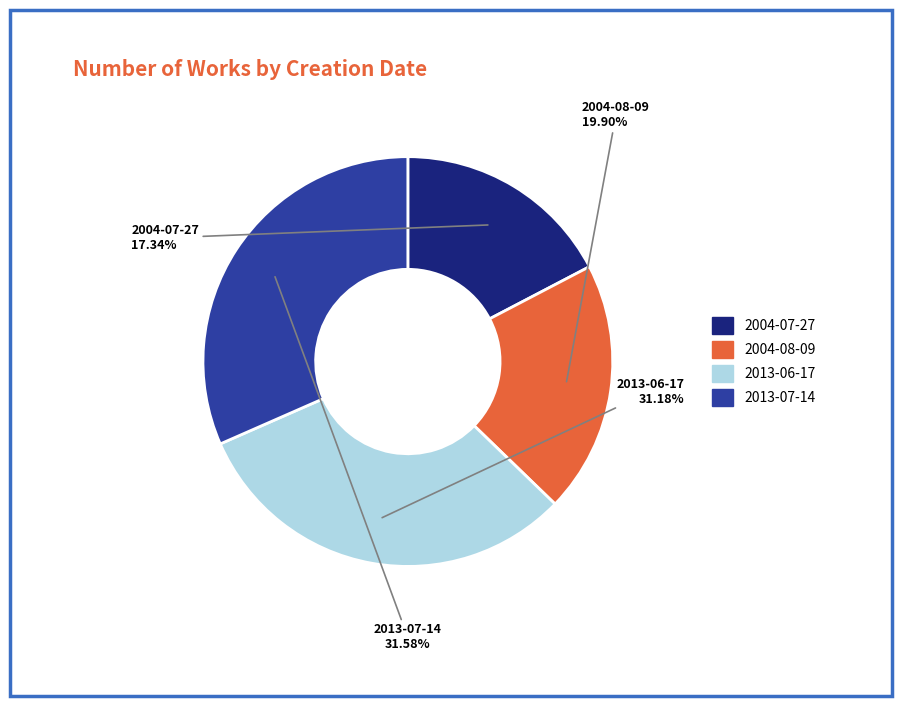

Is there a majority slice in this chart?

No